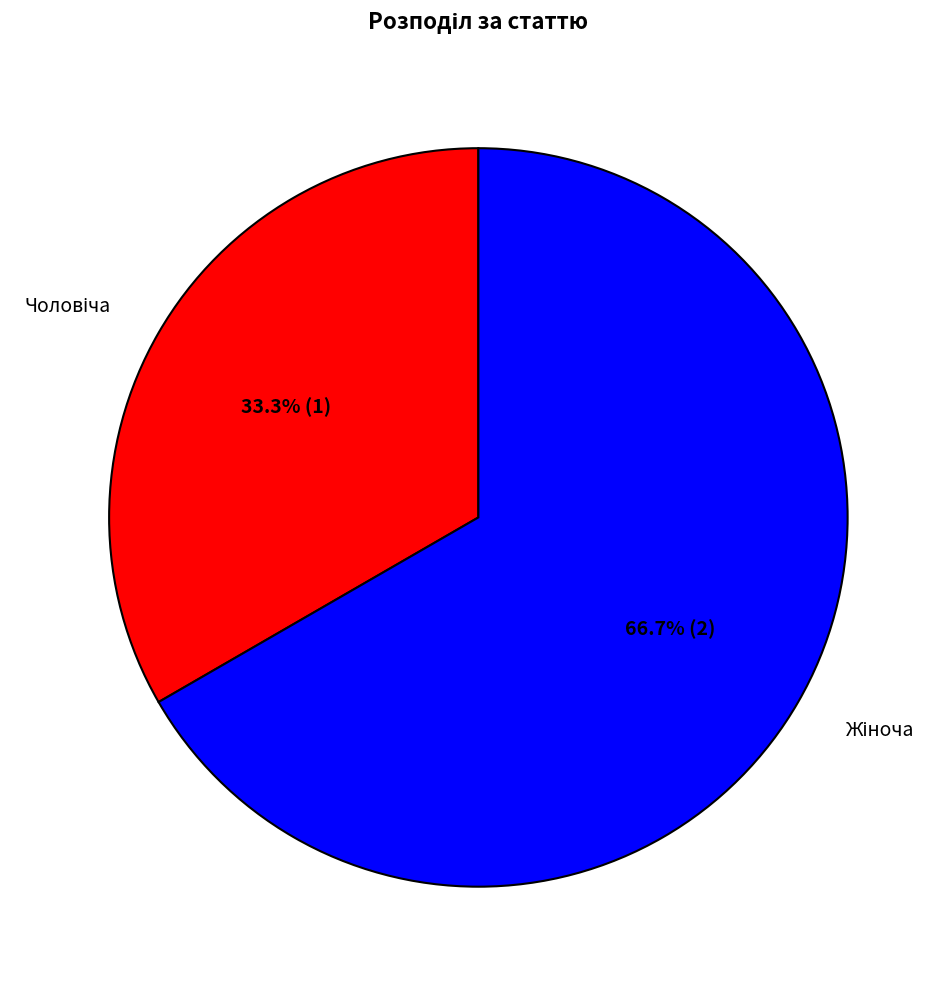

Is there a majority slice in this chart?

Yes